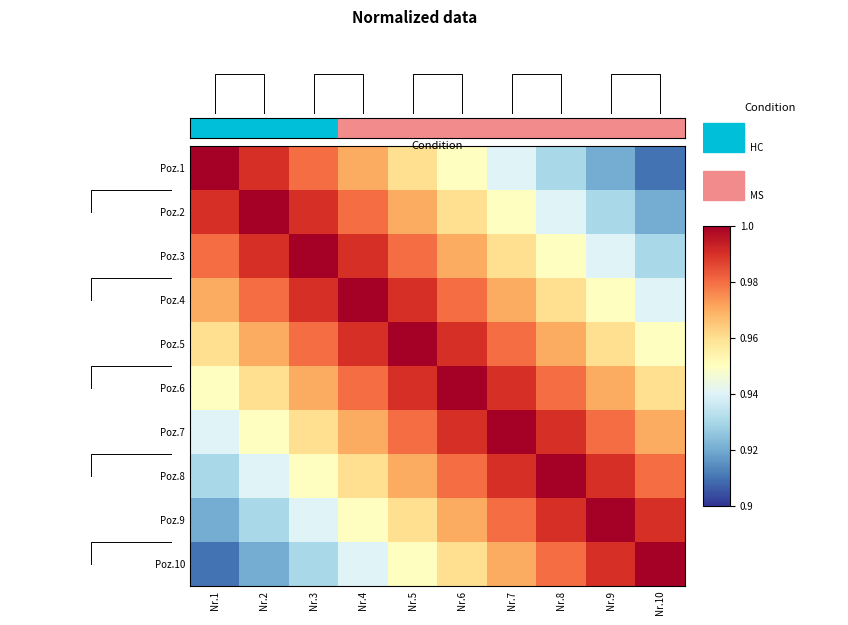

Rank the categories by Poz.8 value from highest to lowest.

Nr.8, Nr.7, Nr.9, Nr.6, Nr.10, Nr.5, Nr.4, Nr.3, Nr.2, Nr.1